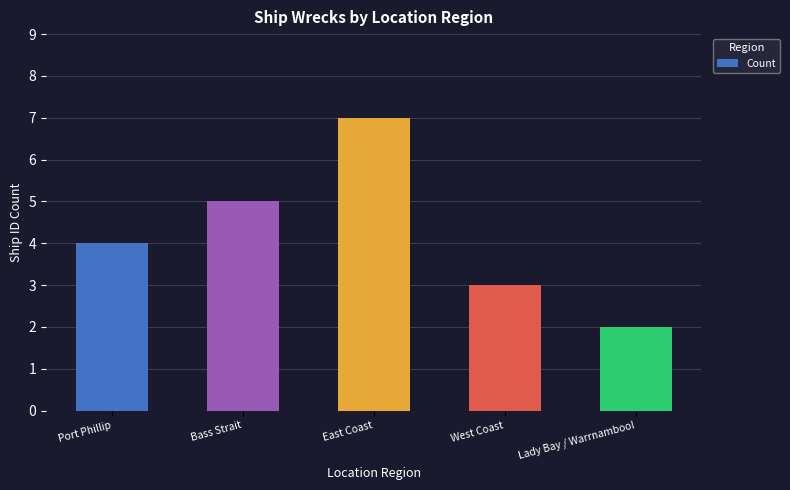

What is the difference between the values at Lady Bay / Warrnambool and Bass Strait?

3